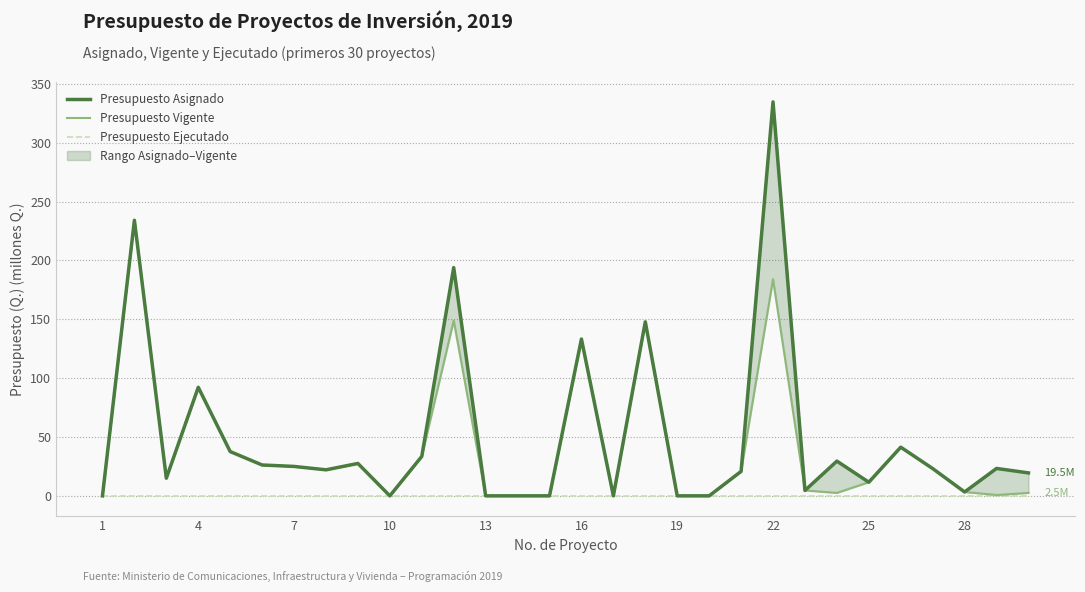

True or false: Presupuesto Asignado has a value of 170.0 at 13.

False